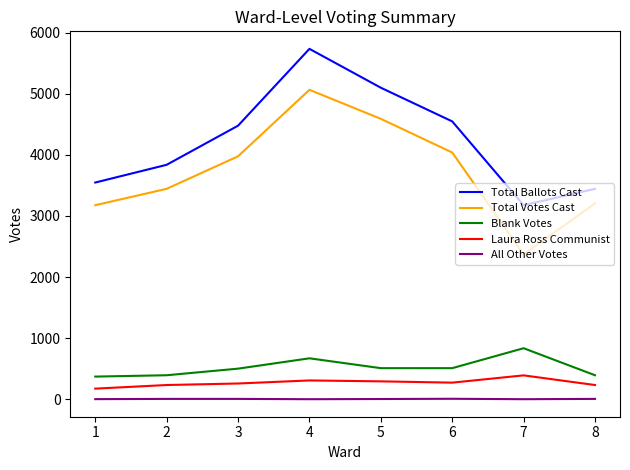

What is the spread (max minus min) of values at 1?

3544